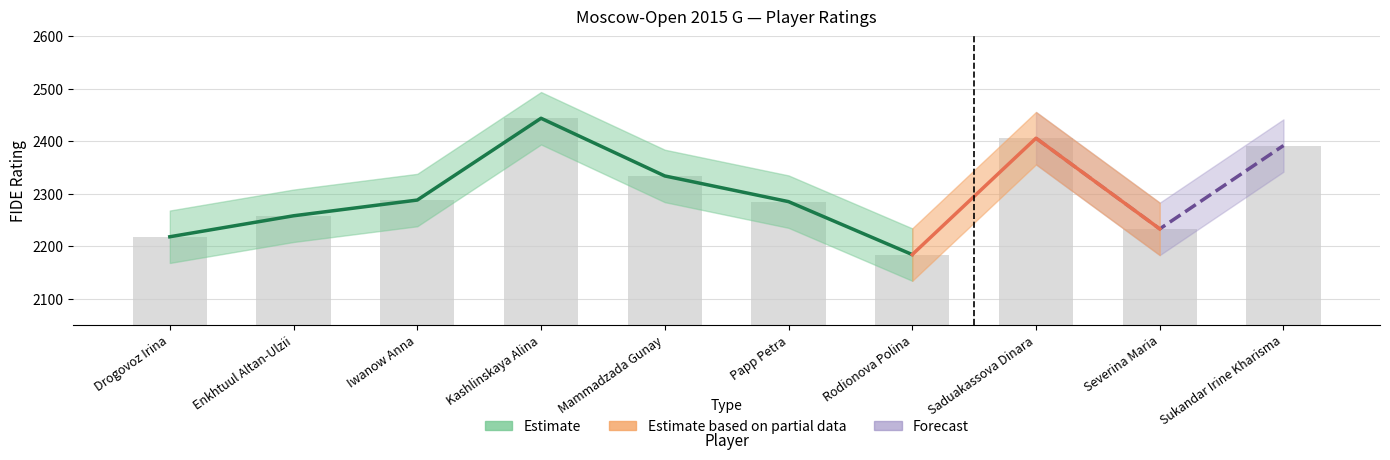

What is the change in value from Enkhtuul Altan-Ulzii to Rodionova Polina?

-74